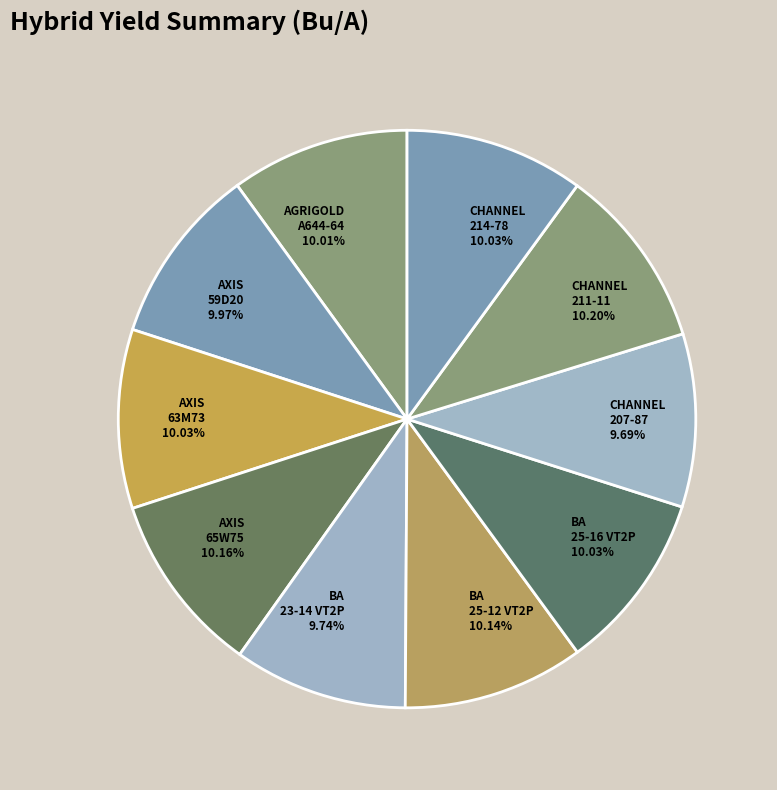

Does any single category account for the majority?

No